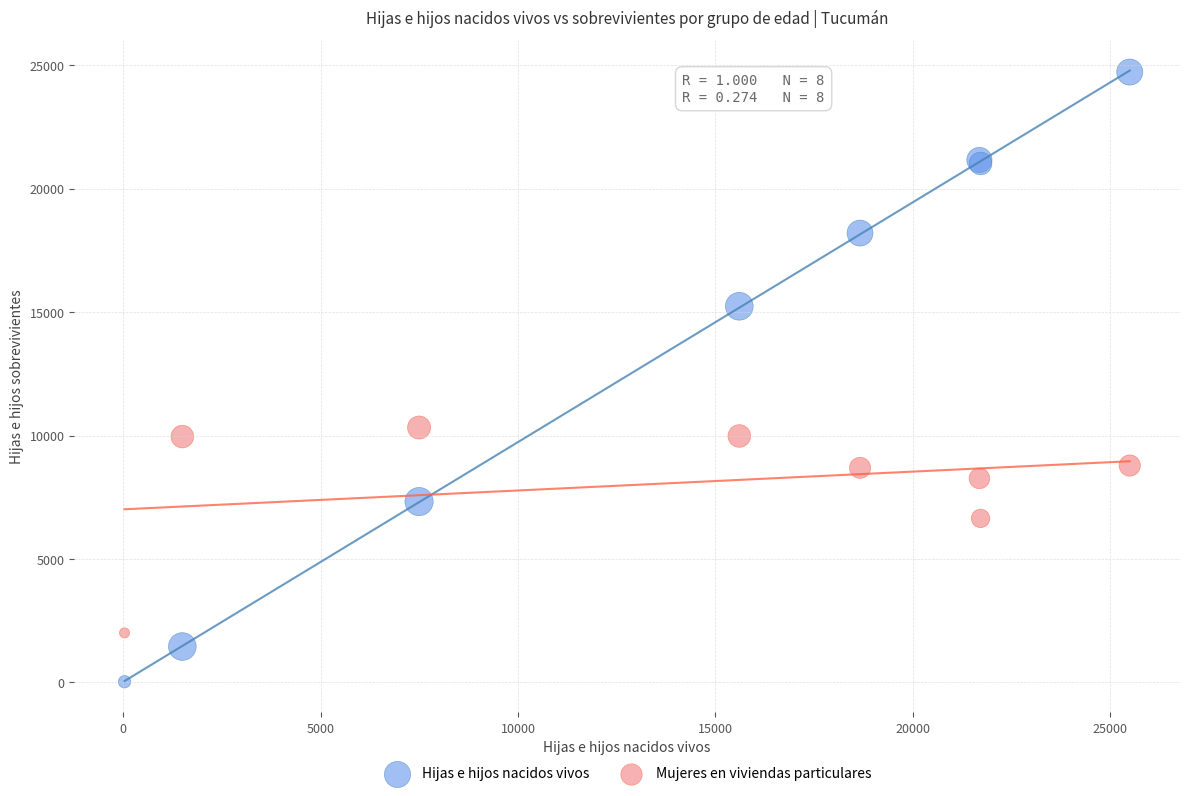

Which series contains the highest Y value?

Hijas e hijos nacidos vivos